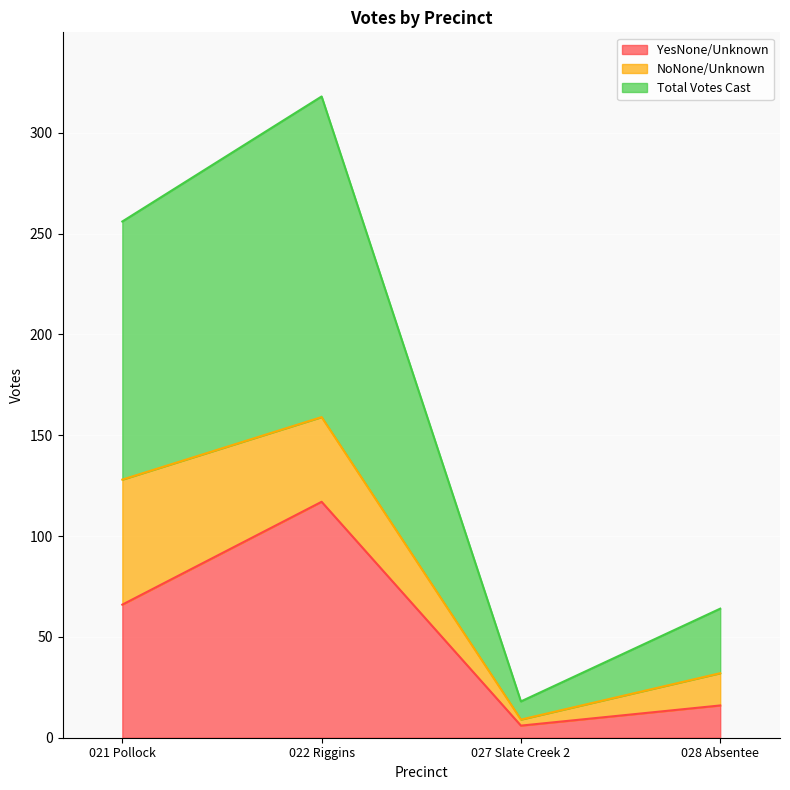

Reading left to right, what are the values for YesNone/Unknown?

66	117	6	16